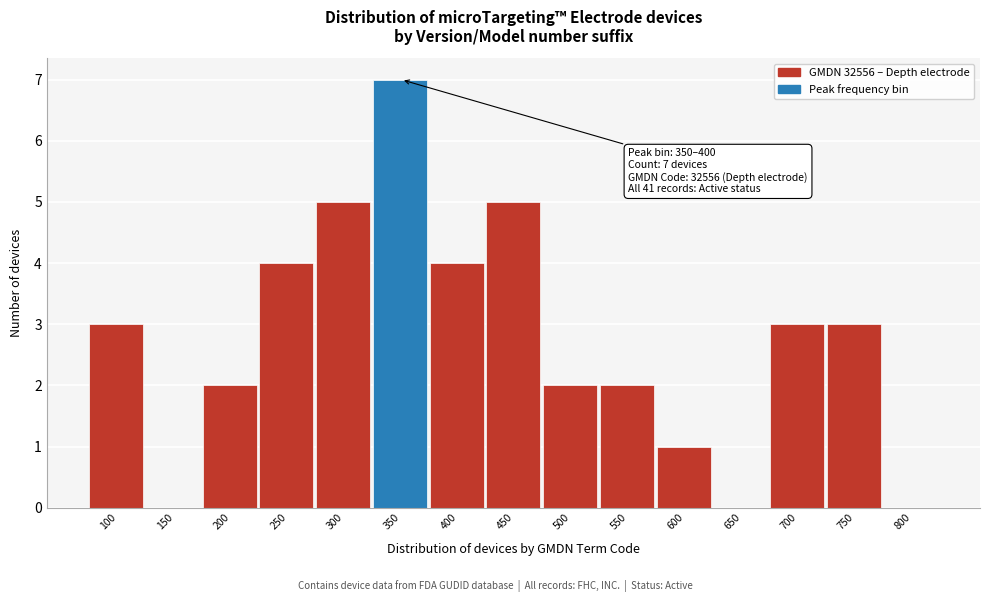

What is the approximate value at 350?

7